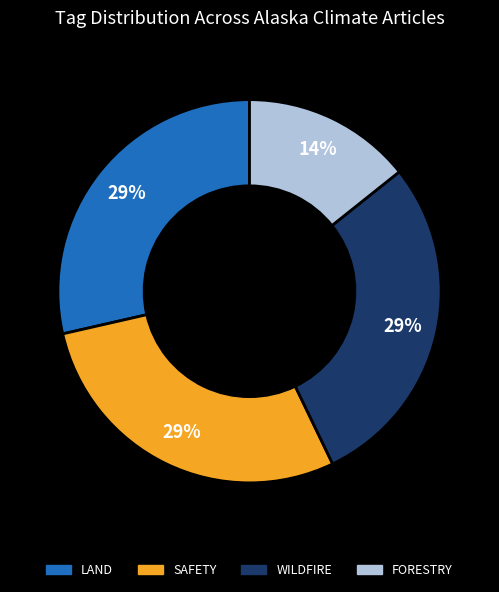

How many segments does this pie chart have?

4